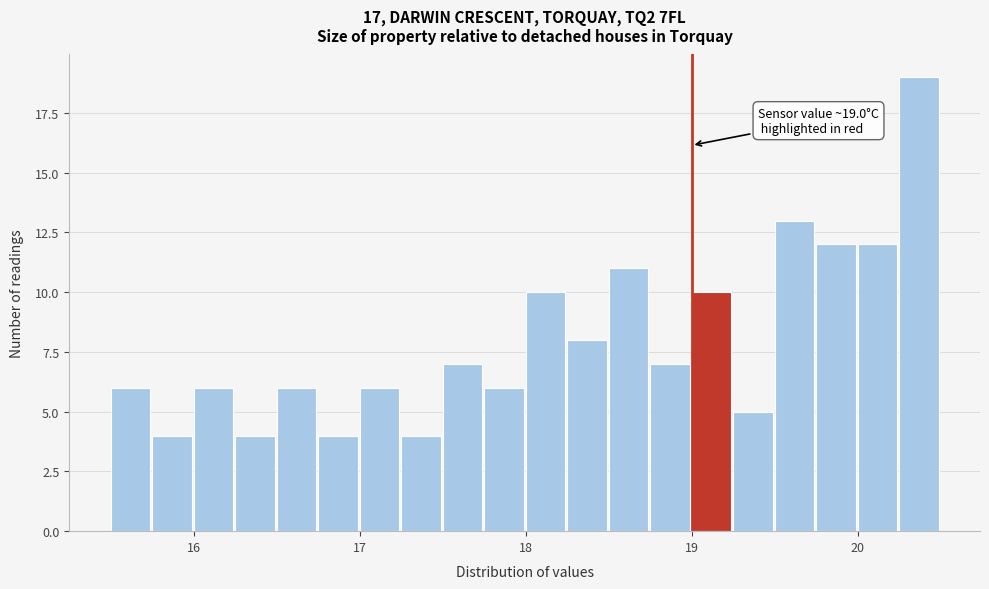

Around what value on the x-axis is the tallest bar? Give the approximate position of its centre, as read against the axis.

20.4